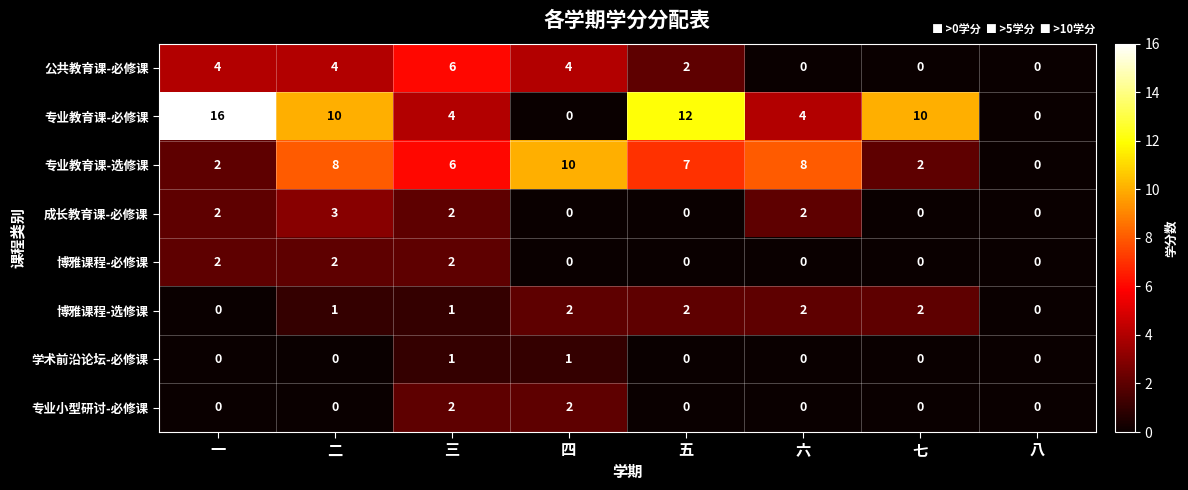

Is it true that 博雅课程-必修课 equals 2 at 三?

True